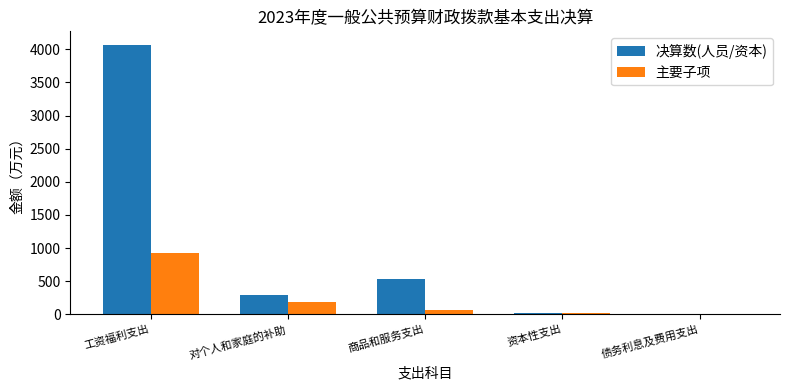

Are the bars grouped side by side (vs. stacked)?

Yes